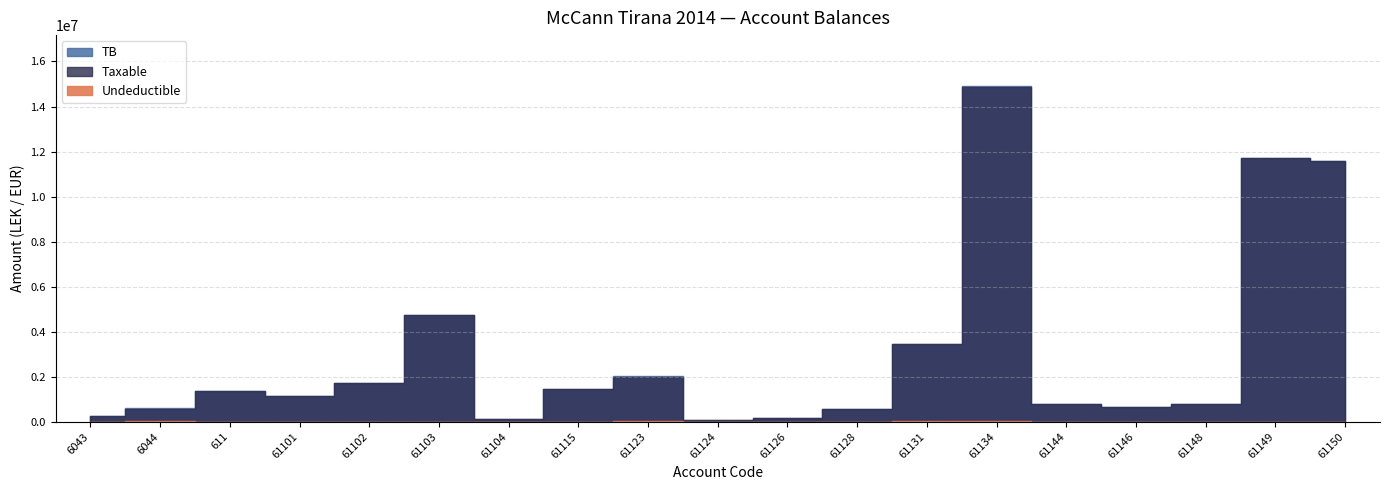

Reading left to right, extract all data points from this chart.

Taxable: 250227.1	575296.9	1366068.5	1149043.7	1735151.5	4731146.9	105900.0	1433753.2	1991862.2	61813.2	157990.0	567460.5	3437988.5	14887859.8	779642.1	666085.5	769080.9	11717876.6	11574631.1
Undeductible: 0.0	12822.0	0.0	0.0	0.0	3920.0	0.0	250.0	18500.0	0.0	5100.0	0.0	28000.0	43299.0	0.0	0.0	0.0	0.0	0.0
TB: 250227.1	588118.9	1366068.5	1149043.7	1735151.5	4735066.9	105900.0	1434003.2	2010362.2	61813.2	163090.0	567460.5	3465988.5	14931158.8	779642.1	666085.5	769080.9	11717876.6	11574631.1